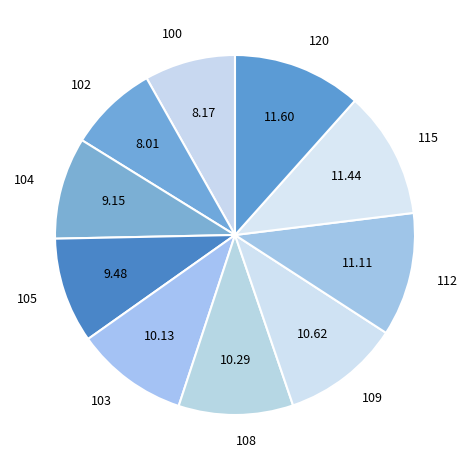

Is there a majority slice in this chart?

No